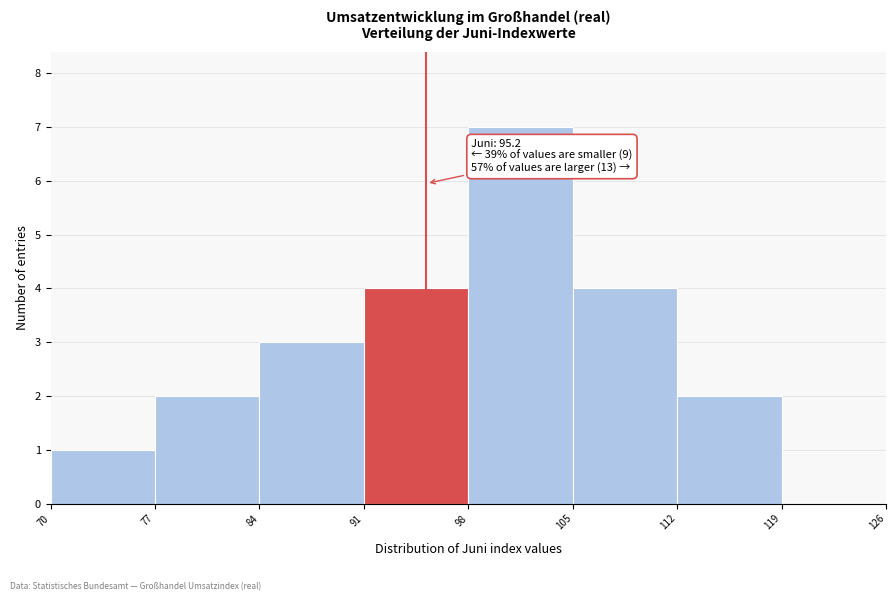

Over which range of the x-axis is the bar tallest?

98 to 105